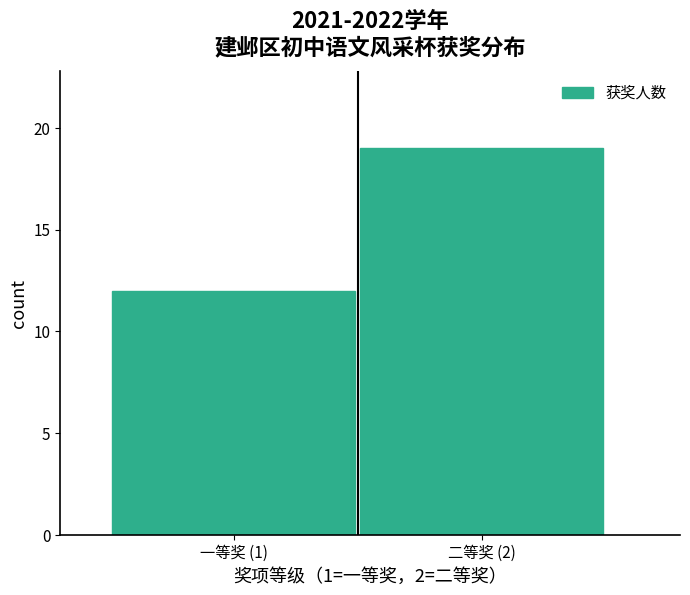

Reading left to right, extract all data points from this chart.

一等奖 (1)=12	二等奖 (2)=19